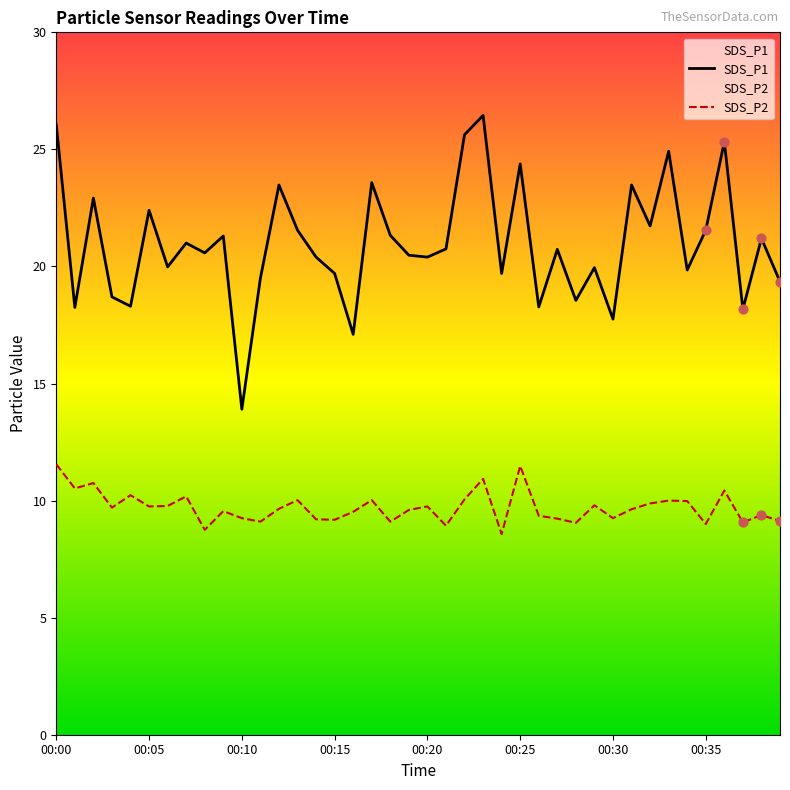

Which series contains the highest Y value?

SDS_P1